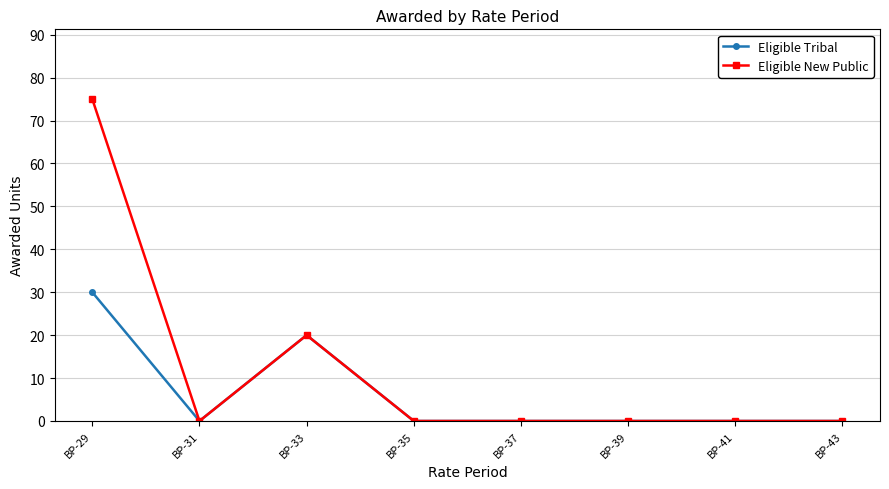

How many lines are shown in the chart?

2